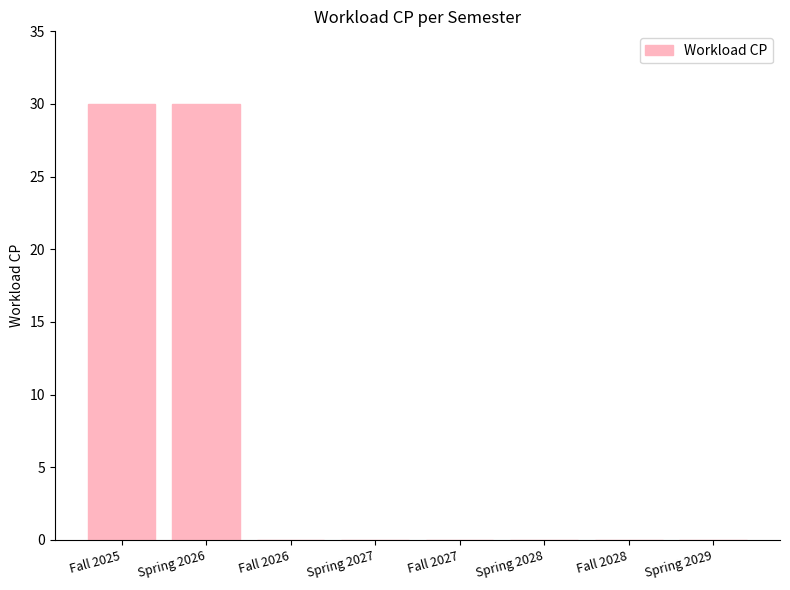

Between Fall 2025 and Fall 2028, which is larger?

Fall 2025